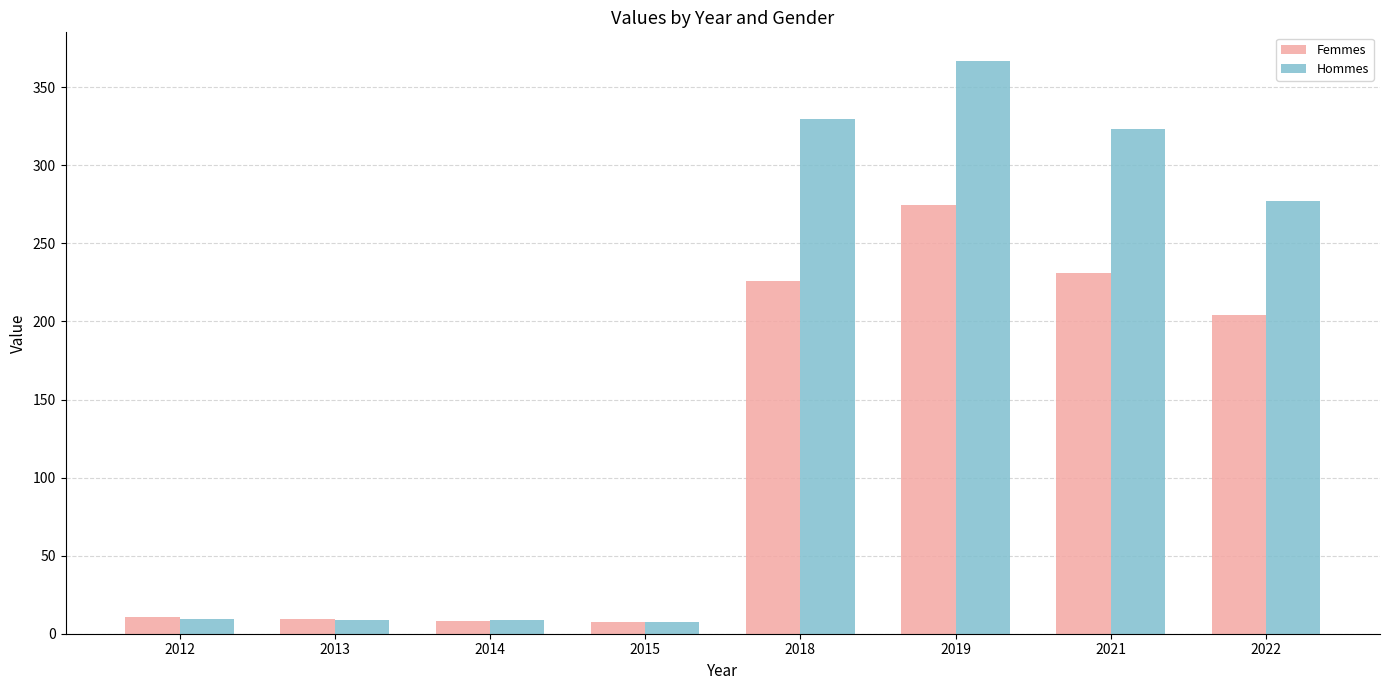

At how many categories does at least one series exceed 360?

1